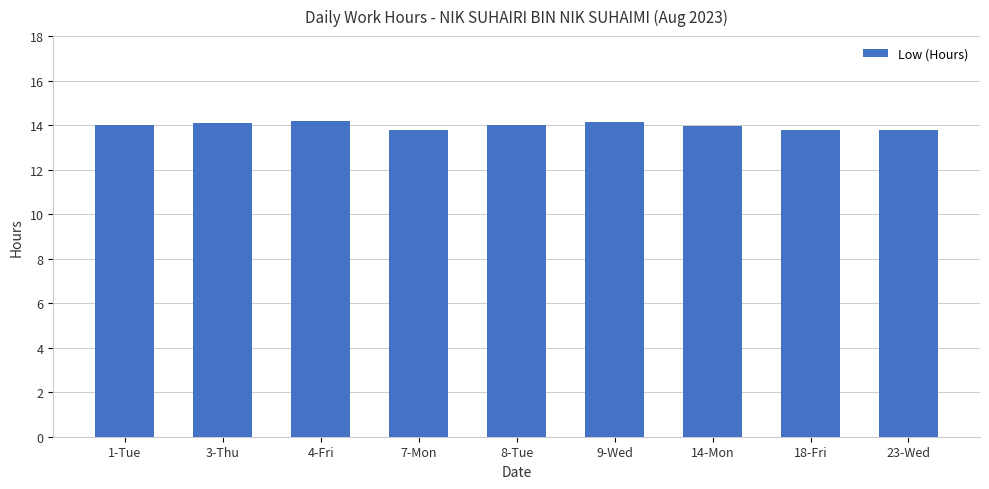

What is the average value?

14.0